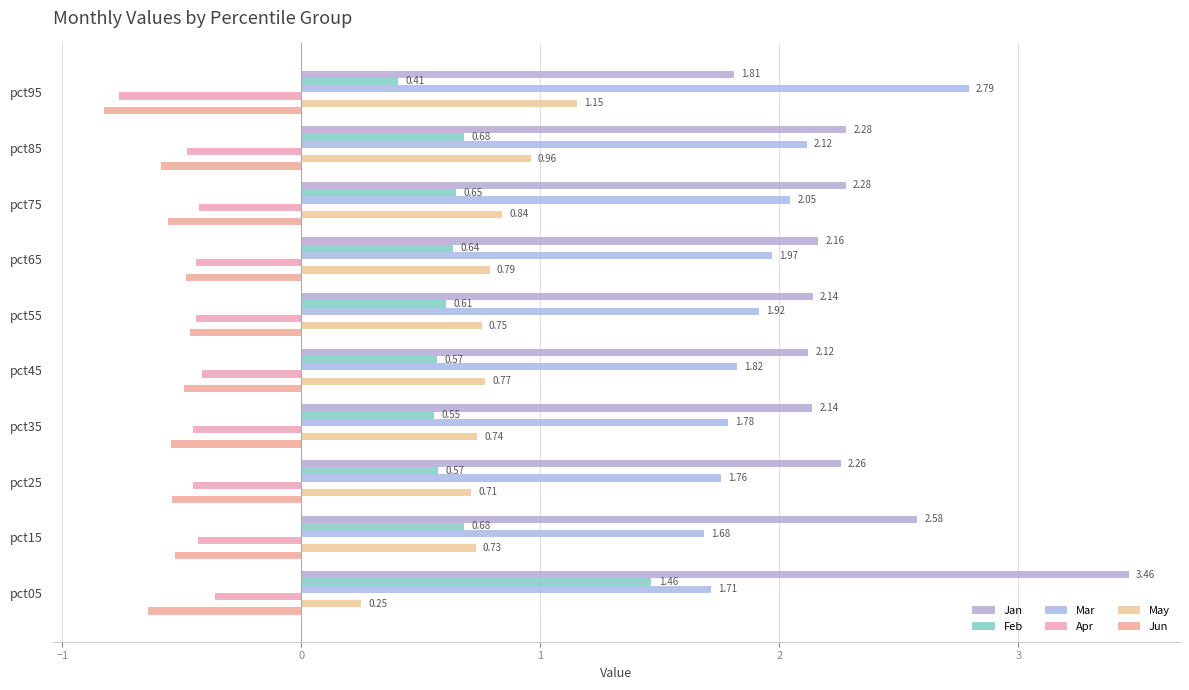

Count the number of categories in the chart.

10